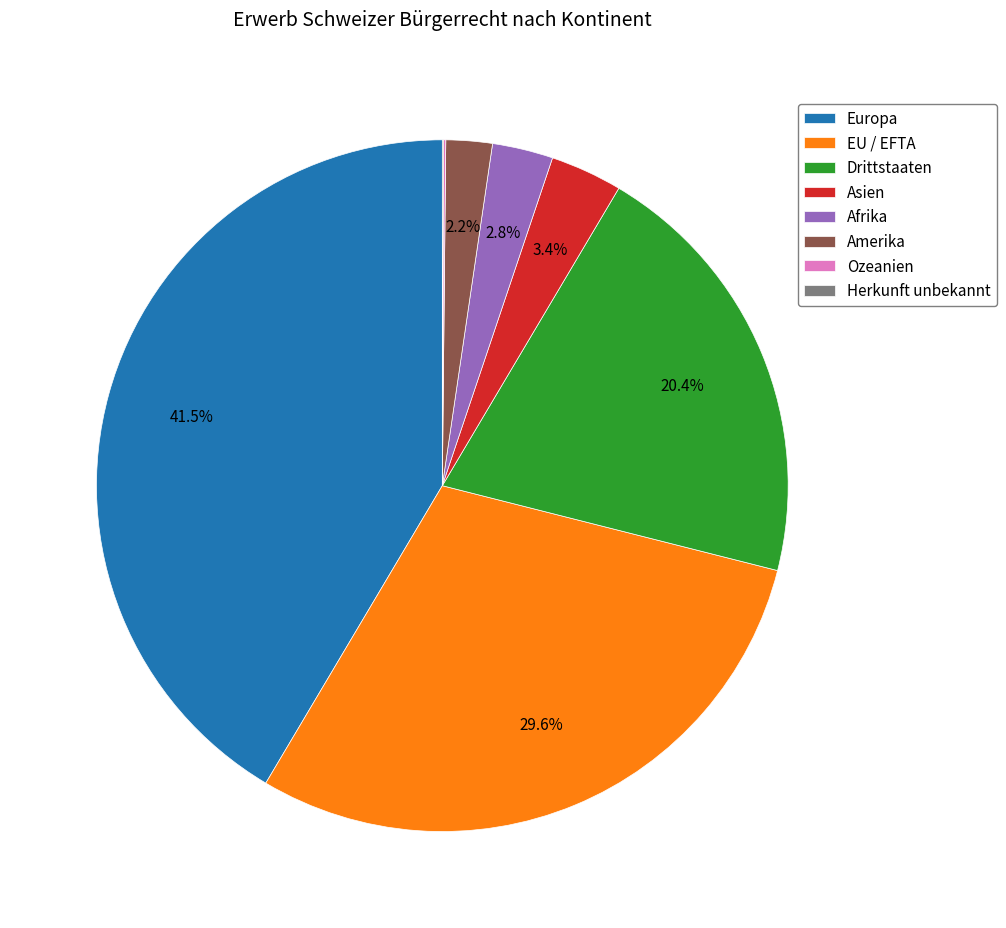

Which category has the biggest portion of the pie?

Europa